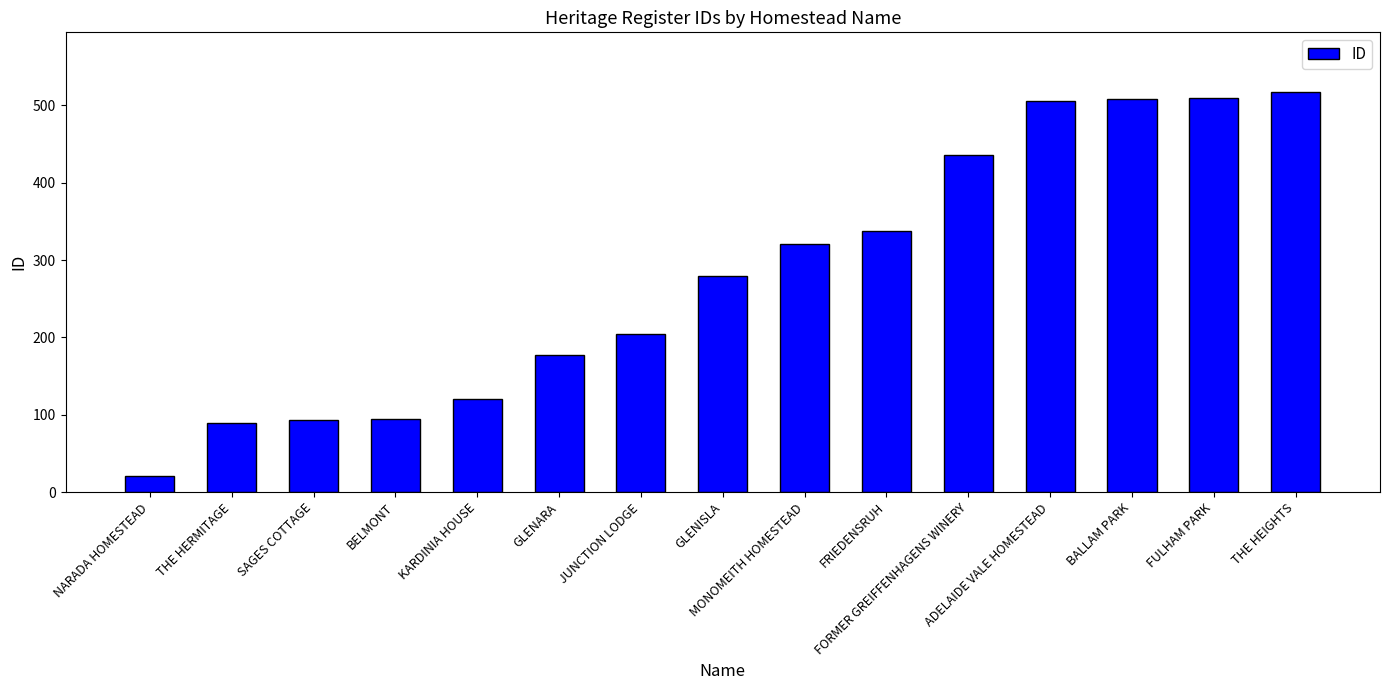

Where is the data nearest to the value 269?

GLENISLA